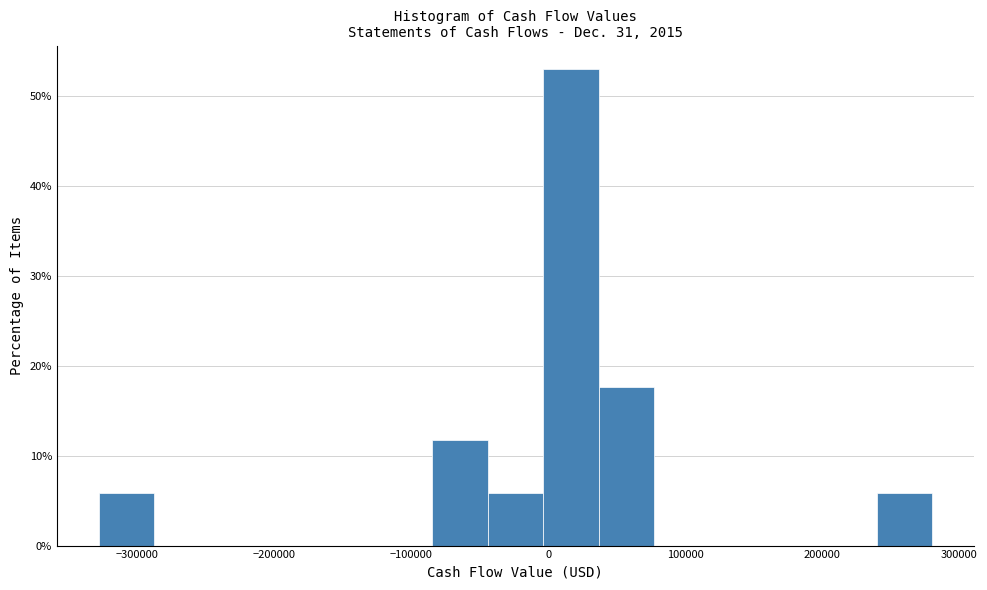

Reading left to right, list every bar in this chart as the range it spans on the x-axis followed by its height. Neither the bar edges nor the heights are printed on the chart, so give them approximately, as read against the axes.

-330000 to -290000: 6
-290000 to -250000: 0
-250000 to -210000: 0
-210000 to -170000: 0
-170000 to -130000: 0
-130000 to -80000: 0
-80000 to -40000: 12
-40000 to 0: 6
0 to 40000: 53
40000 to 80000: 18
80000 to 120000: 0
120000 to 160000: 0
160000 to 200000: 0
200000 to 240000: 0
240000 to 280000: 6